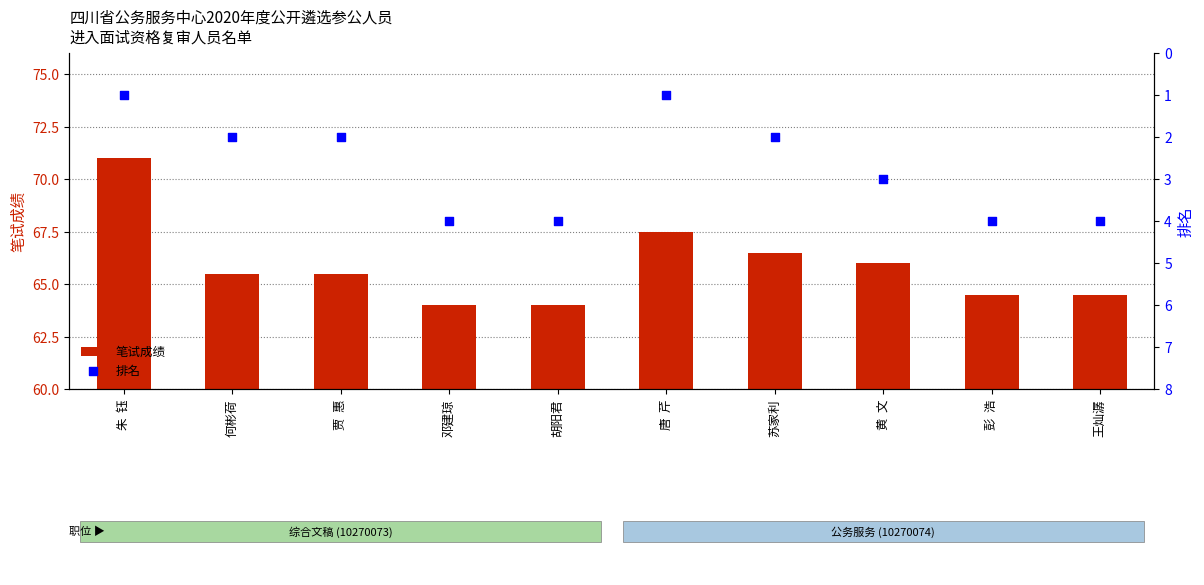

What is the total value across all series at 彭  浩?

68.5